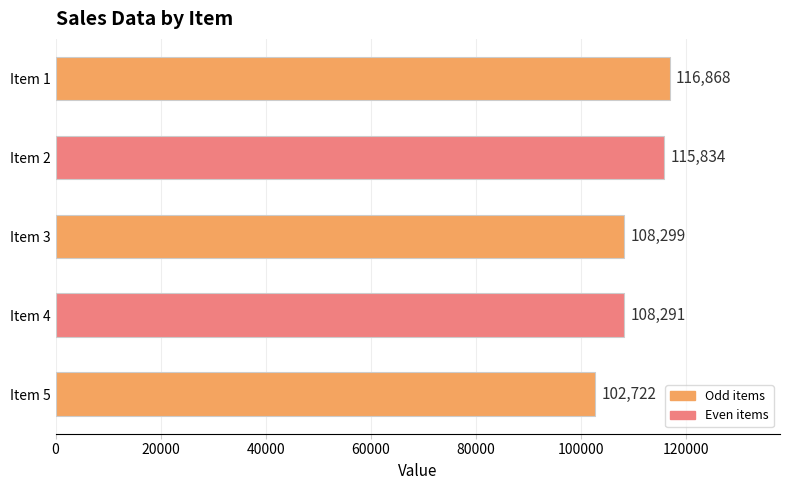

Does the chart contain any negative values?

No